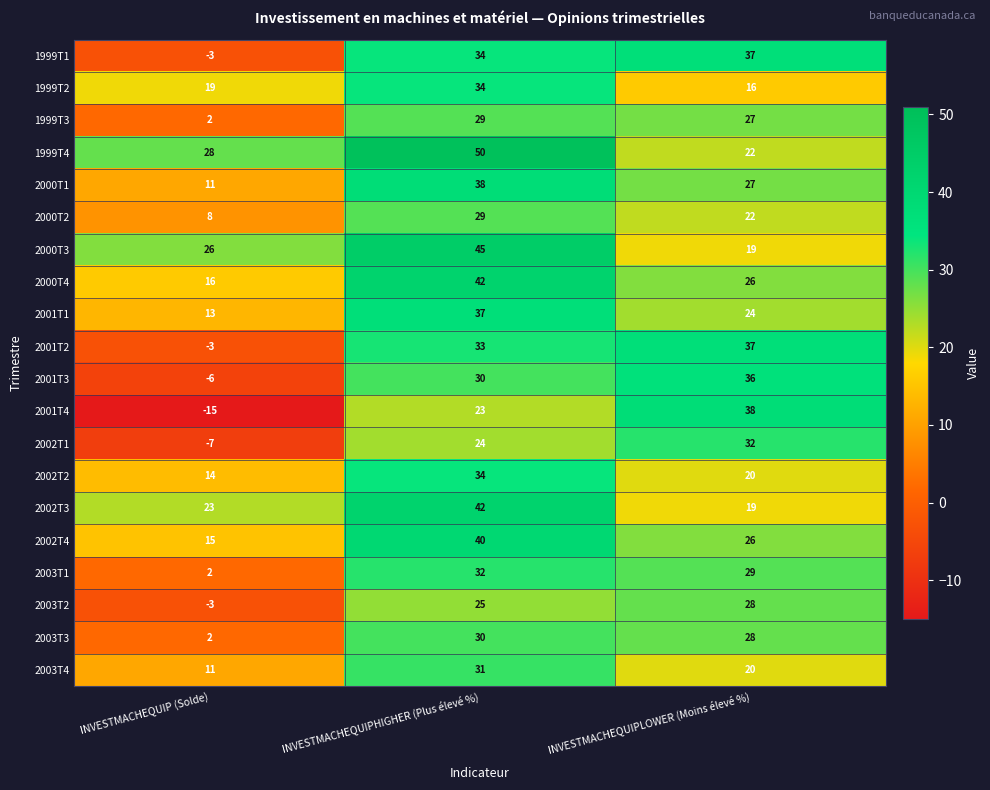

How many 2002T3 values are between 19 and 42?

3